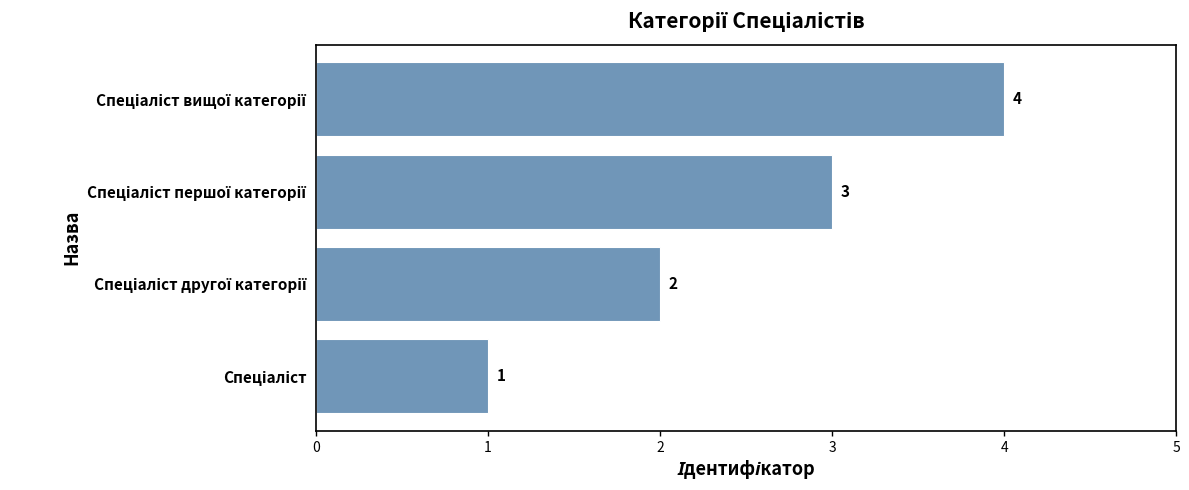

How many categories are shown in the chart?

4